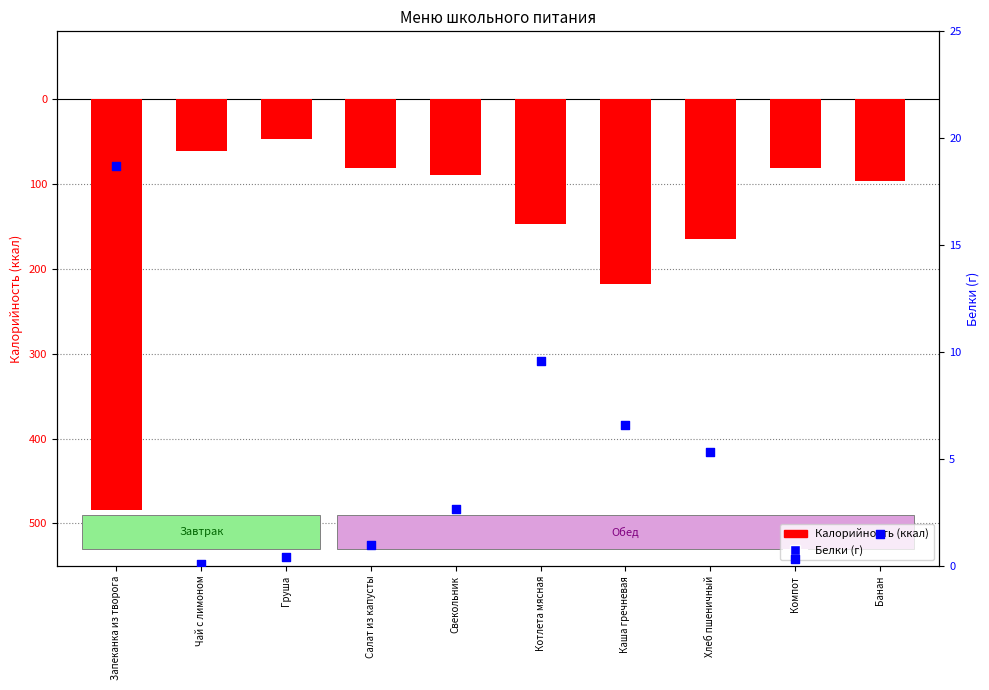

Which series contains the lowest Y value?

Калорийность